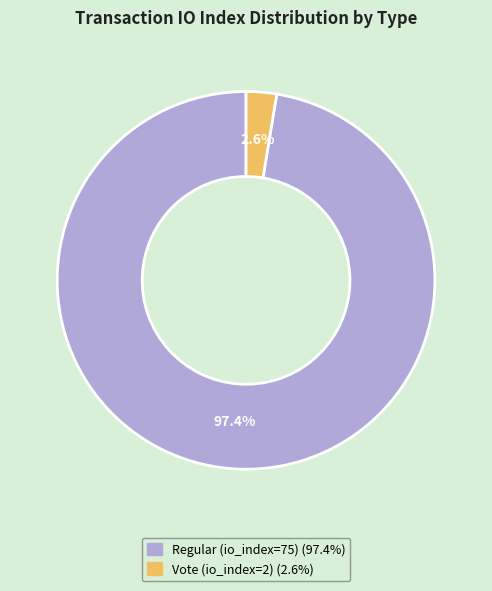

Count the number of slices in the pie.

2